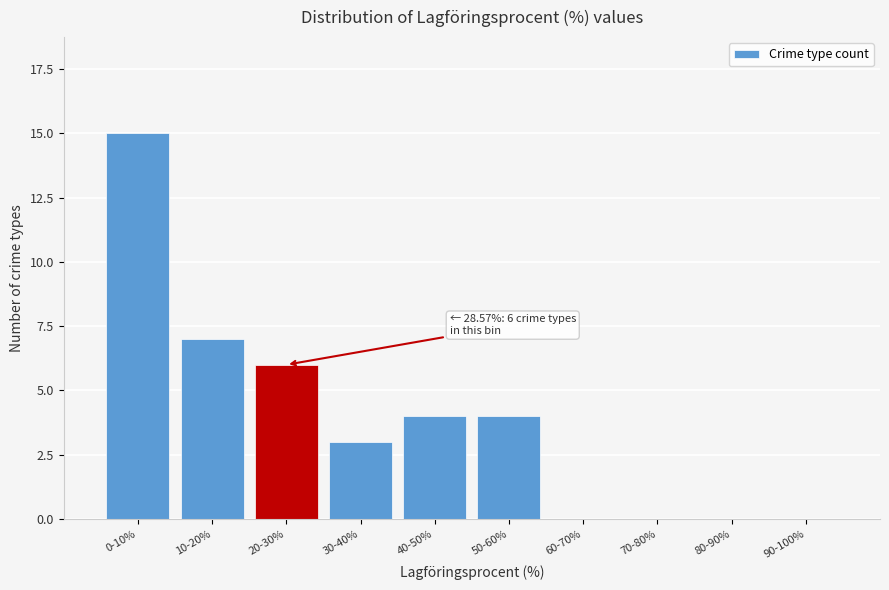

Reading right to left, transcribe all the data shown in this chart.

90-100%=0	80-90%=0	70-80%=0	60-70%=0	50-60%=4	40-50%=4	30-40%=3	20-30%=6	10-20%=7	0-10%=15